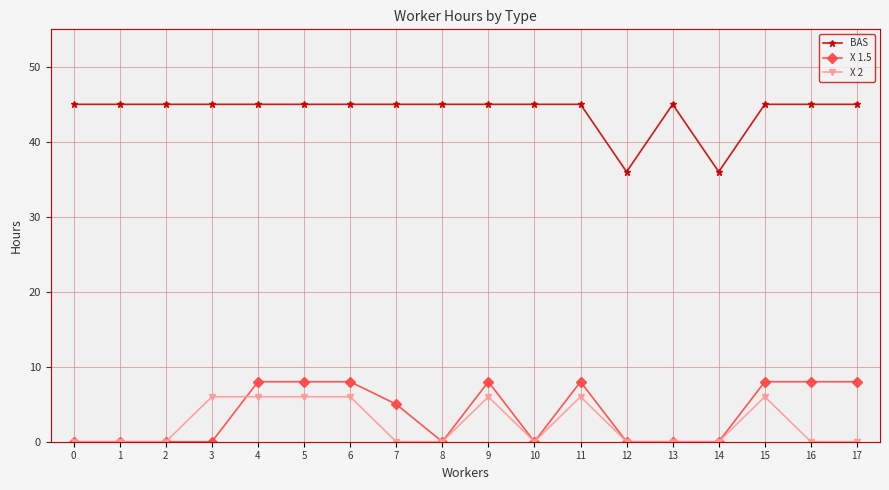

What is the total value across all series at 11?

59